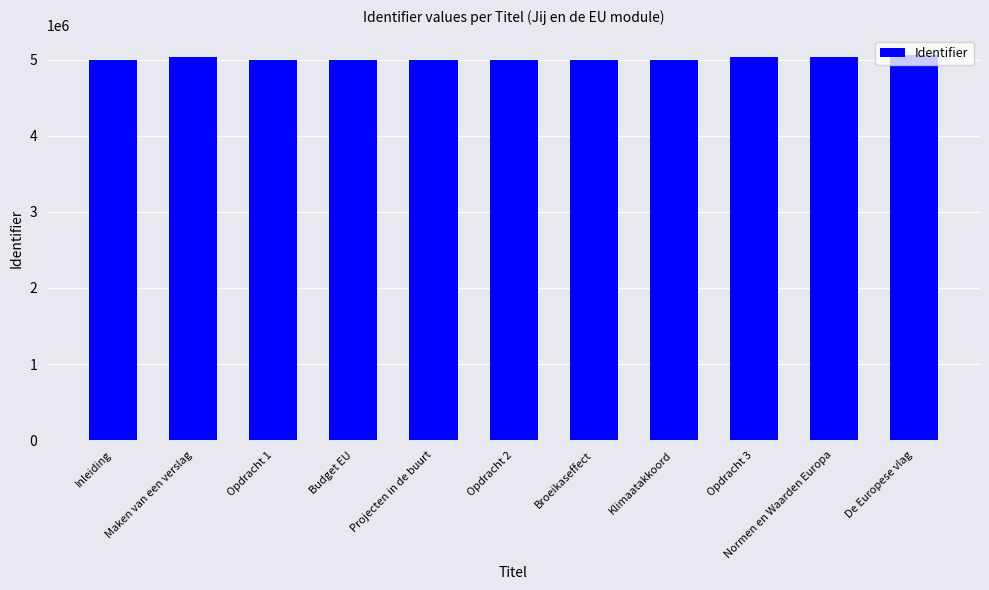

What is the minimum value shown in the chart?

4995618